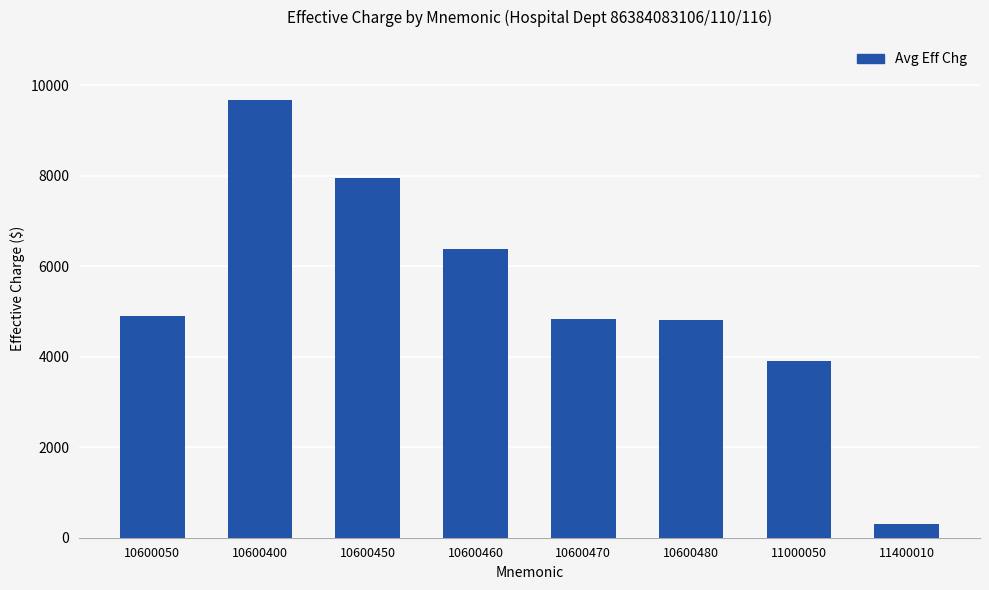

What is the difference between the values at 10600460 and 10600050?

1478.2